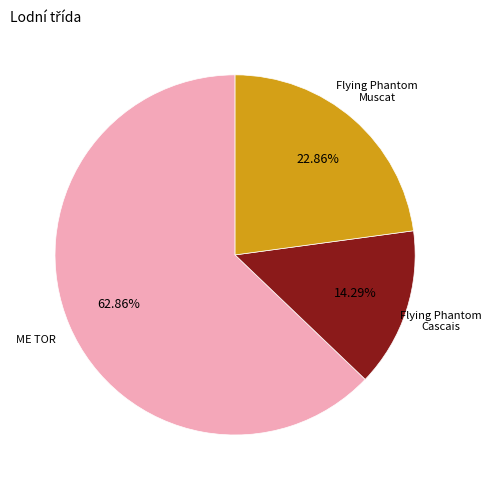

Is there any slice that represents more than half of the pie?

Yes